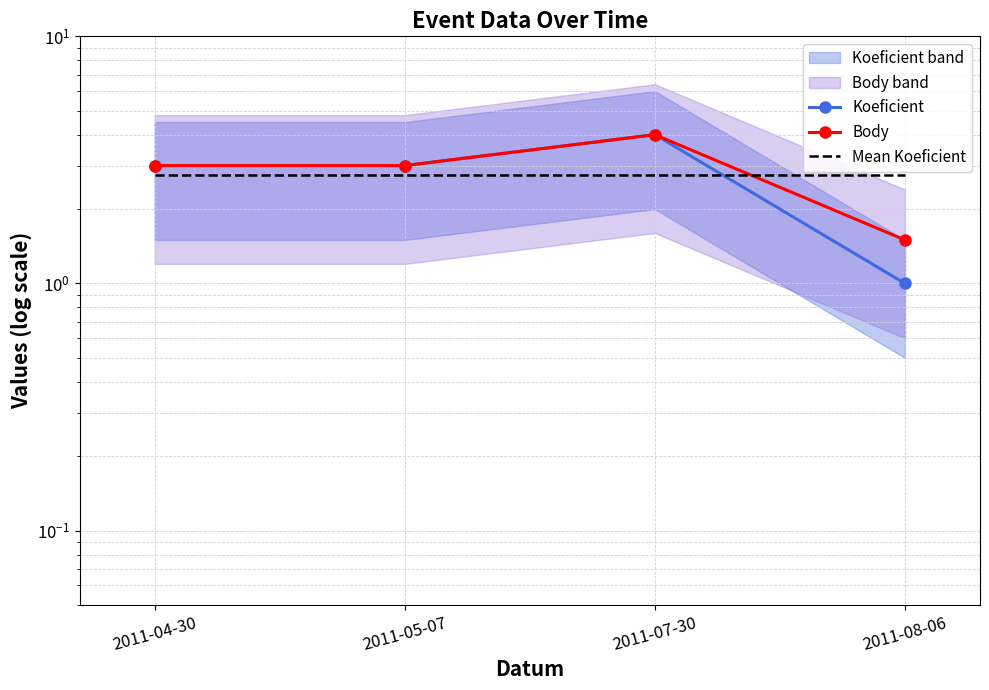

Rank the categories by Koeficient value from lowest to highest.

2011-08-06, 2011-04-30, 2011-05-07, 2011-07-30